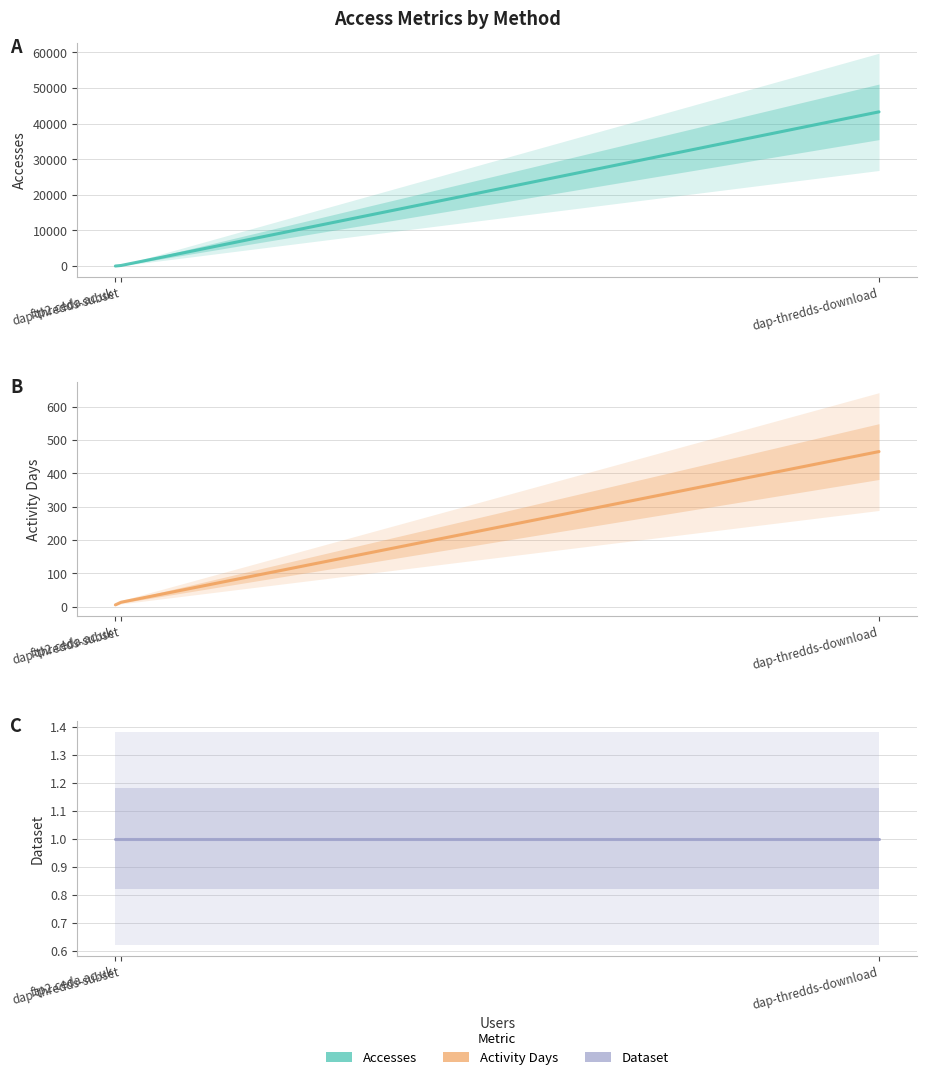

What are all the series names shown in the legend?

Accesses, Activity Days, Dataset